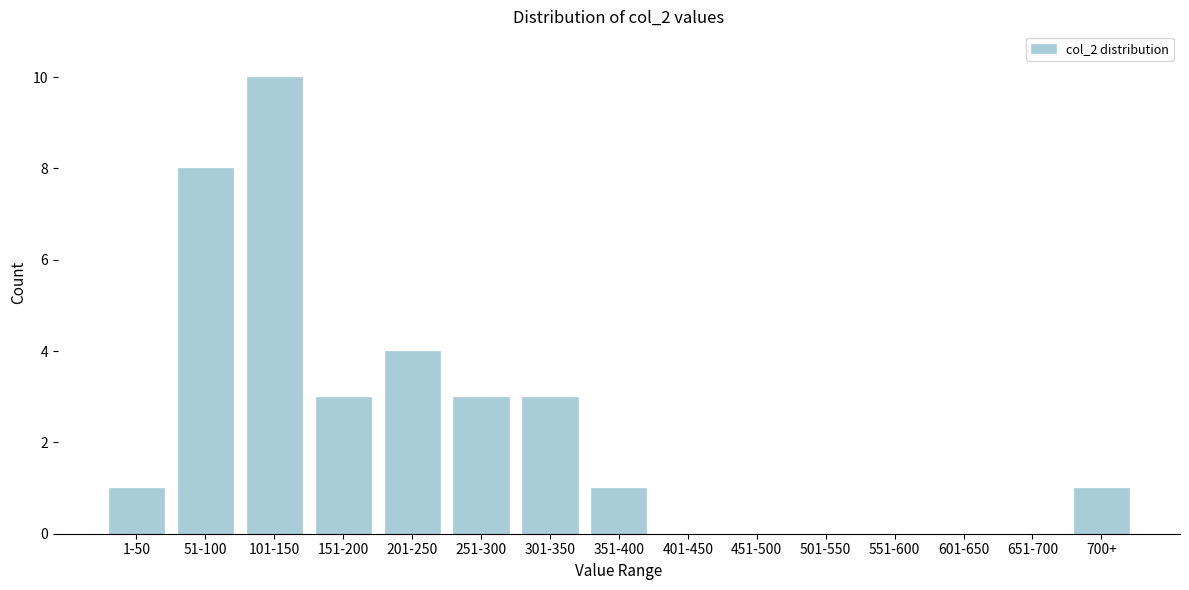

Reading left to right, transcribe all the data shown in this chart.

1-50=1	51-100=8	101-150=10	151-200=3	201-250=4	251-300=3	301-350=3	351-400=1	401-450=0	451-500=0	501-550=0	551-600=0	601-650=0	651-700=0	700+=1